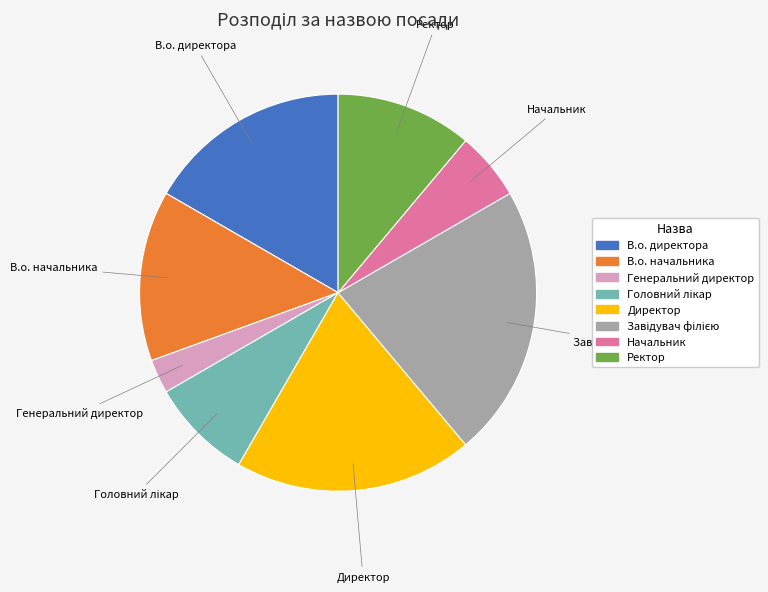

Does any single category account for the majority?

No